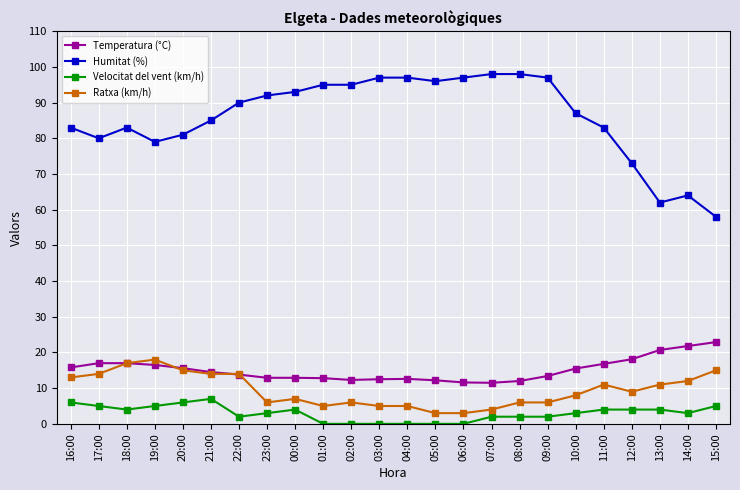

What value does the Ratxa (km/h) series have at 15:00?

15.0